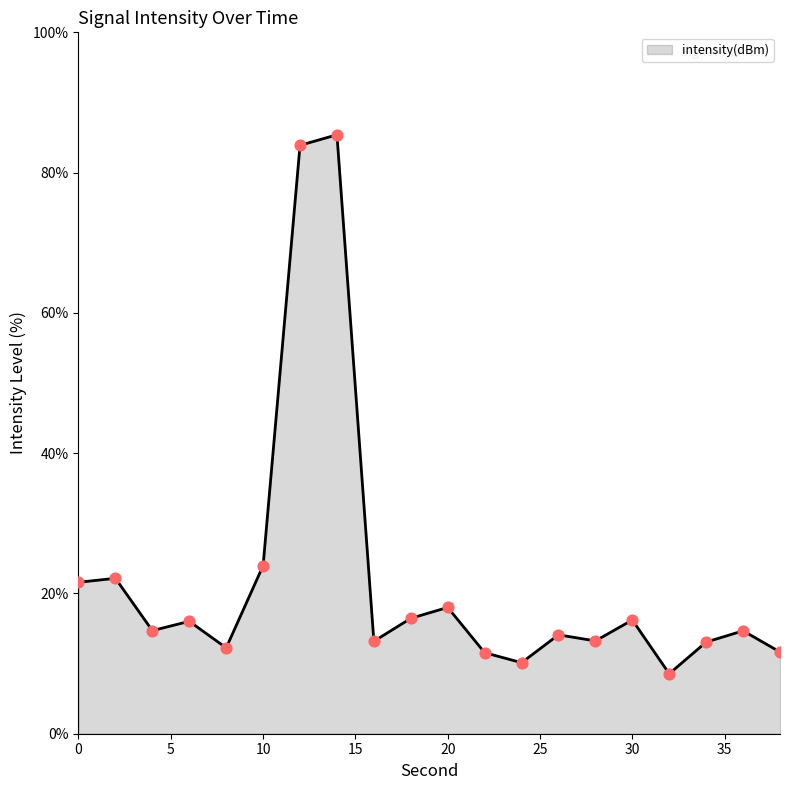

What is the maximum value shown in the chart?

85.4